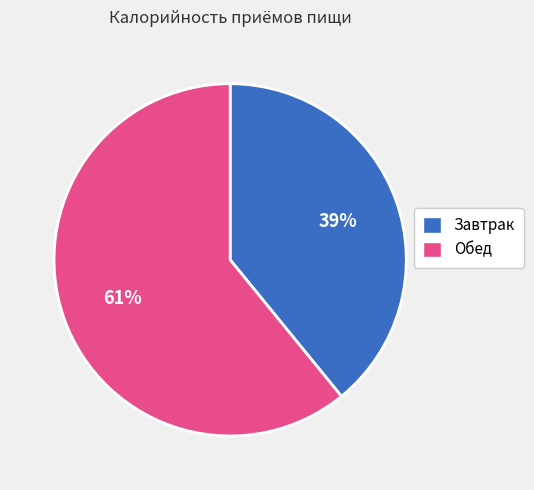

Which has a higher value, Завтрак or Обед?

Обед